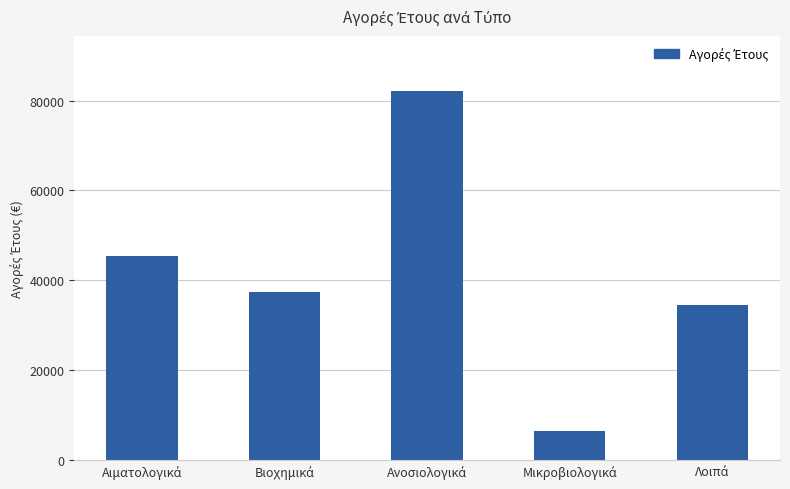

What is the difference between the maximum and minimum values?

75670.0